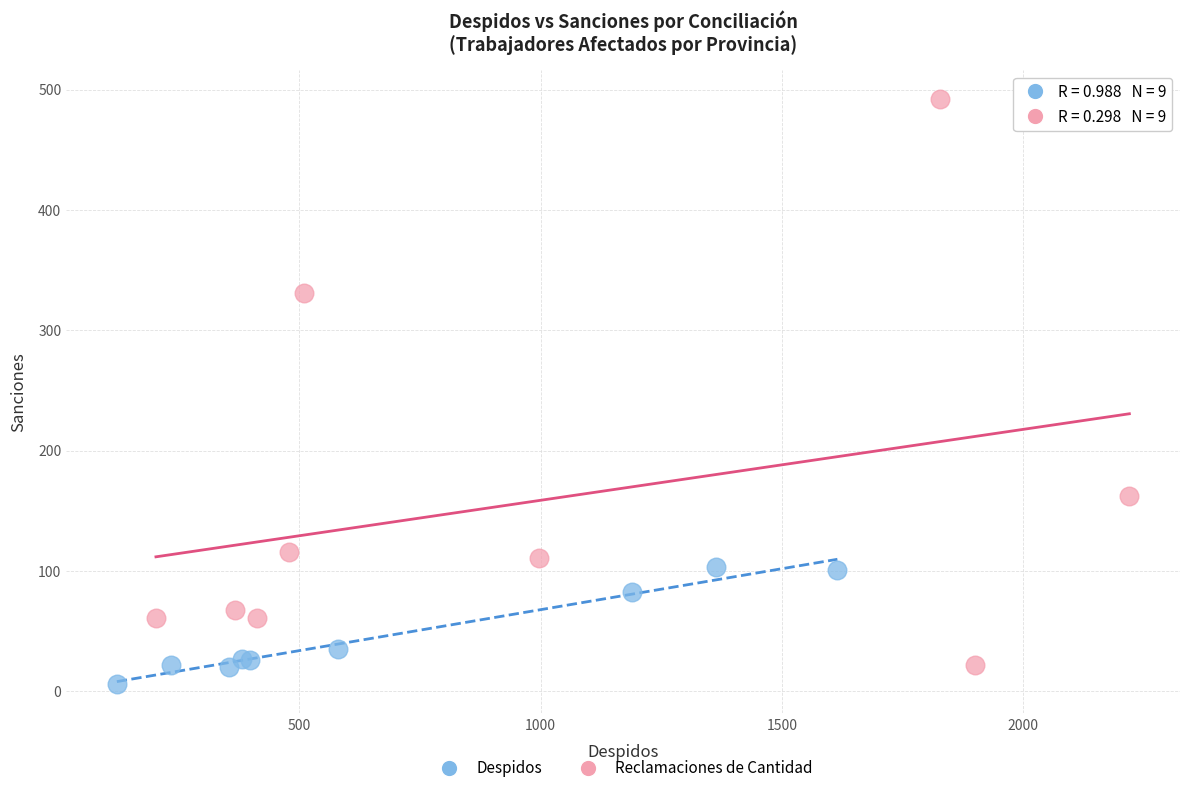

Which series contains the highest Y value?

Reclamaciones de Cantidad